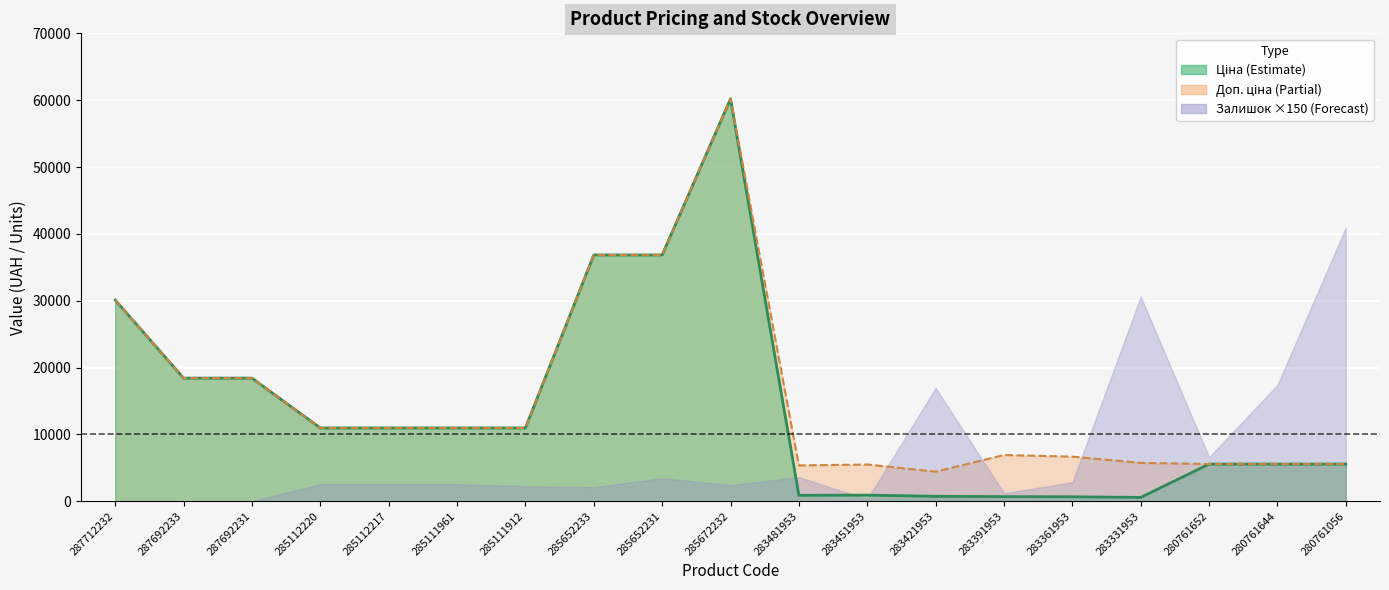

How many data points in Доп. ціна are less than 10964?

9